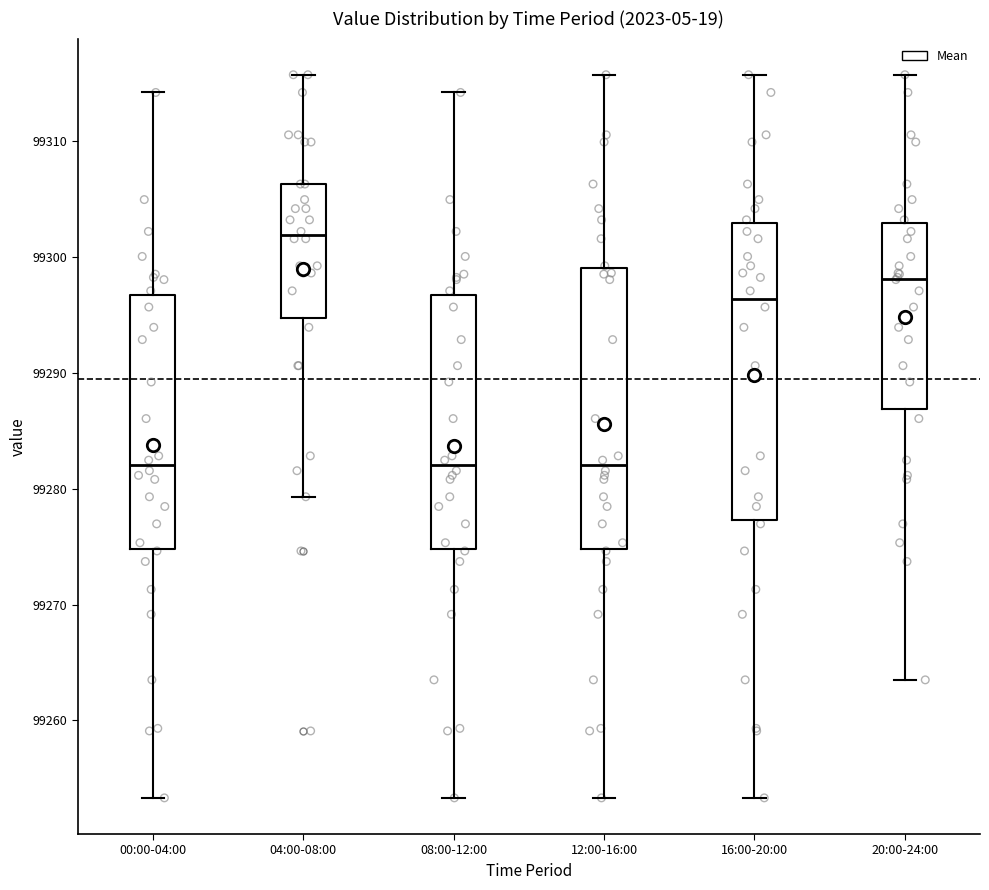

Where does the upper whisker of the box for 08:00-12:00 end on the y-axis? The values are not printed on the chart, so give them approximately, as read against the axis.

99314